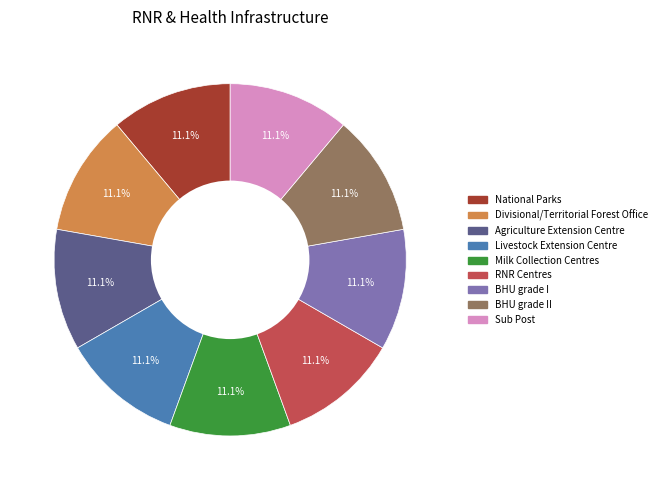

How many slices are in this pie chart?

9